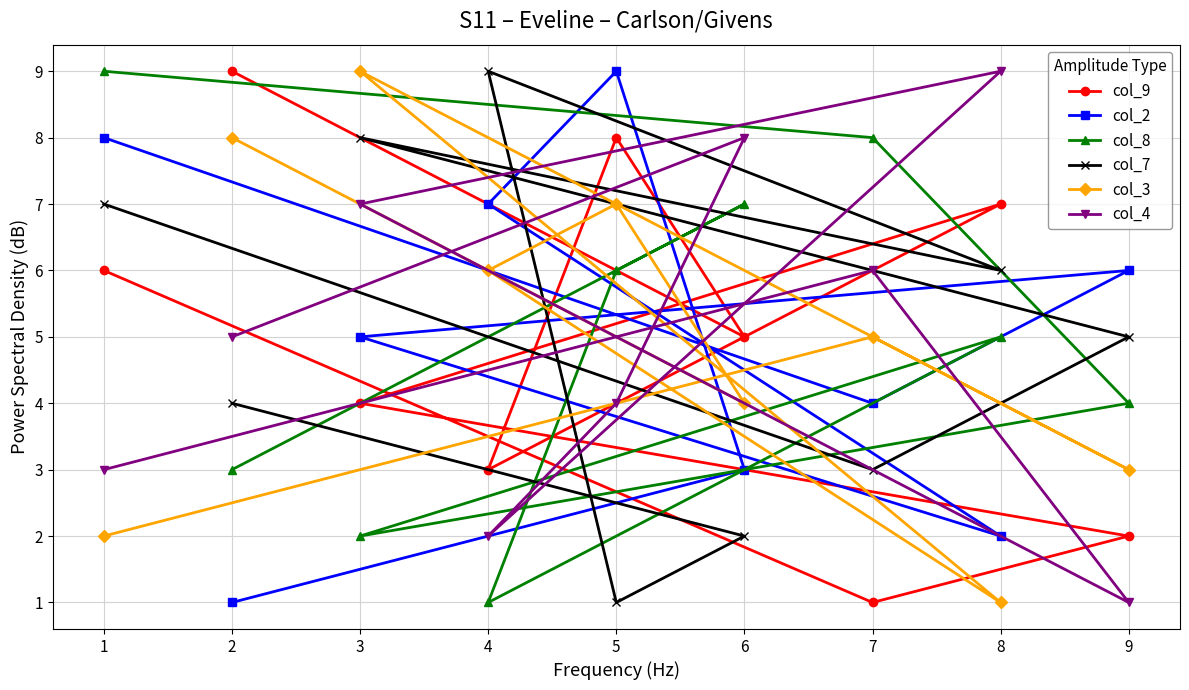

Reading left to right, transcribe all the data shown in this chart.

col_9: 1=6	2=9	3=4	4=3	5=8	6=5	7=1	8=7	9=2
col_2: 1=8	2=1	3=5	4=7	5=9	6=3	7=4	8=2	9=6
col_8: 1=9	2=3	3=2	4=1	5=6	6=7	7=8	8=5	9=4
col_7: 1=7	2=4	3=8	4=9	5=1	6=2	7=3	8=6	9=5
col_3: 1=2	2=8	3=9	4=6	5=7	6=4	7=5	8=1	9=3
col_4: 1=3	2=5	3=7	4=2	5=4	6=8	7=6	8=9	9=1